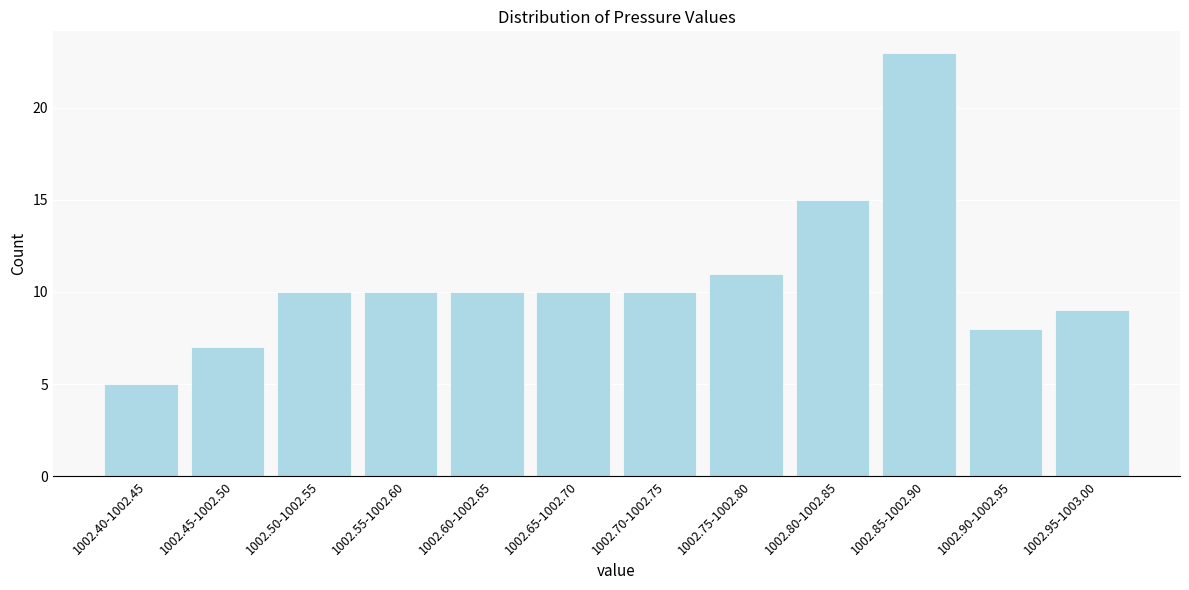

Reading left to right, extract all data points from this chart.

1002.40-1002.45=5	1002.45-1002.50=7	1002.50-1002.55=10	1002.55-1002.60=10	1002.60-1002.65=10	1002.65-1002.70=10	1002.70-1002.75=10	1002.75-1002.80=11	1002.80-1002.85=15	1002.85-1002.90=23	1002.90-1002.95=8	1002.95-1003.00=9